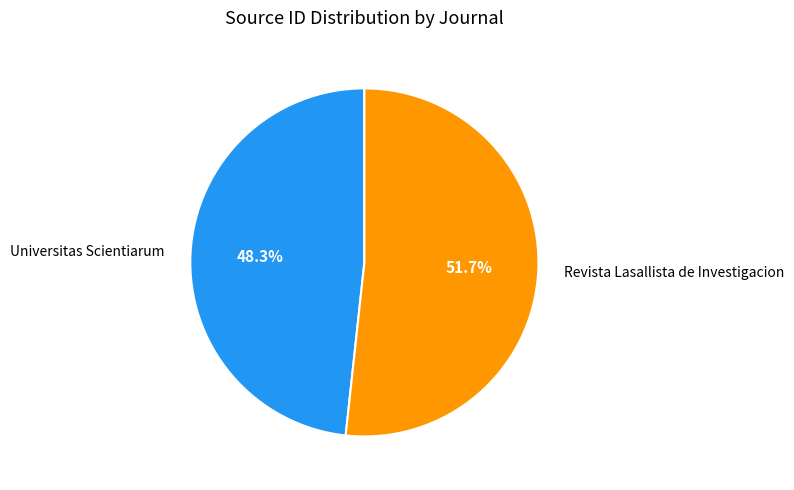

Is there any slice that represents more than half of the pie?

Yes